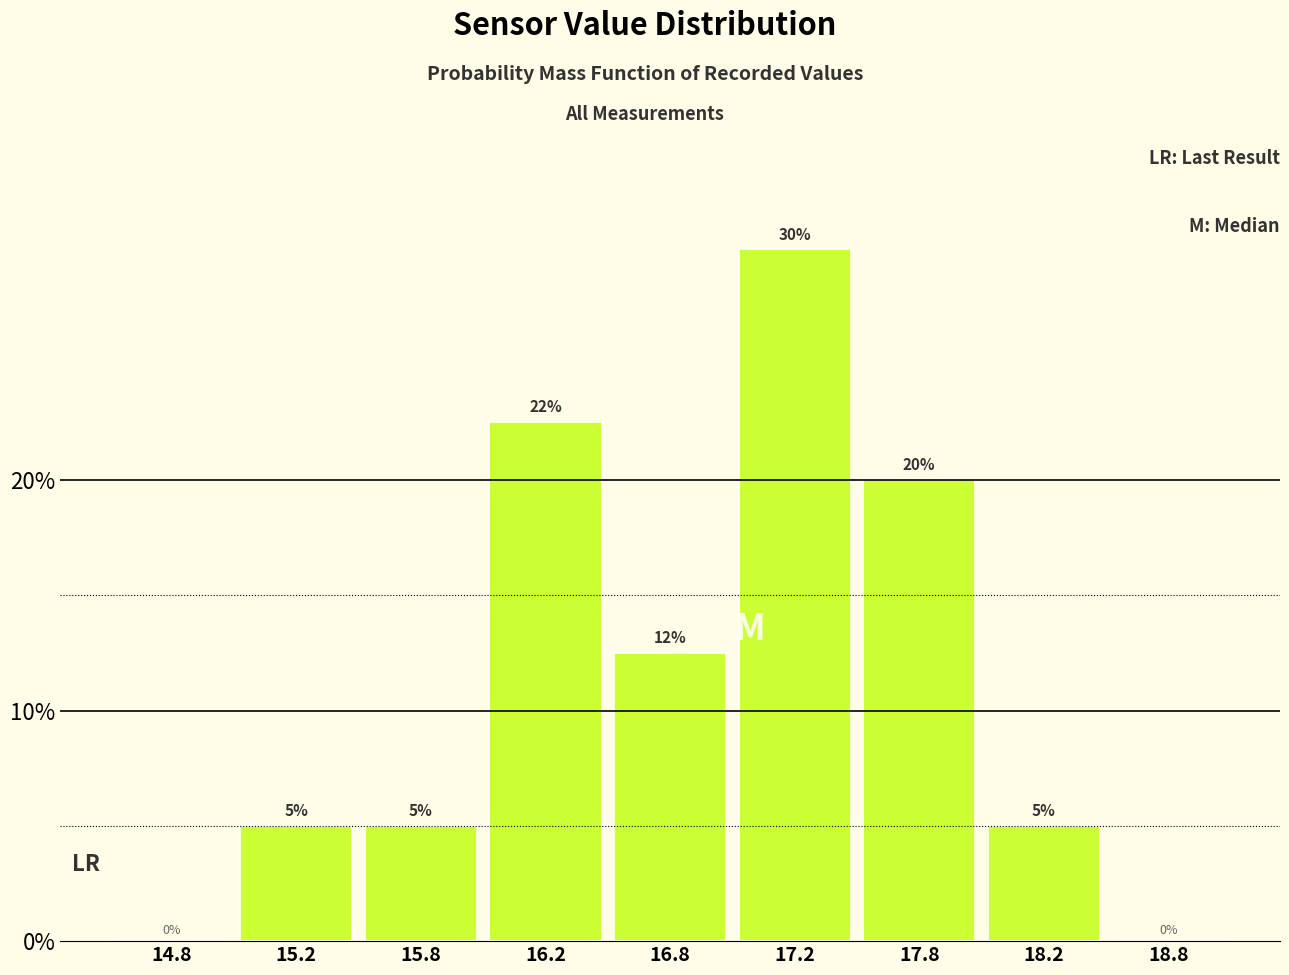

Read the value at 16.2.

22.5